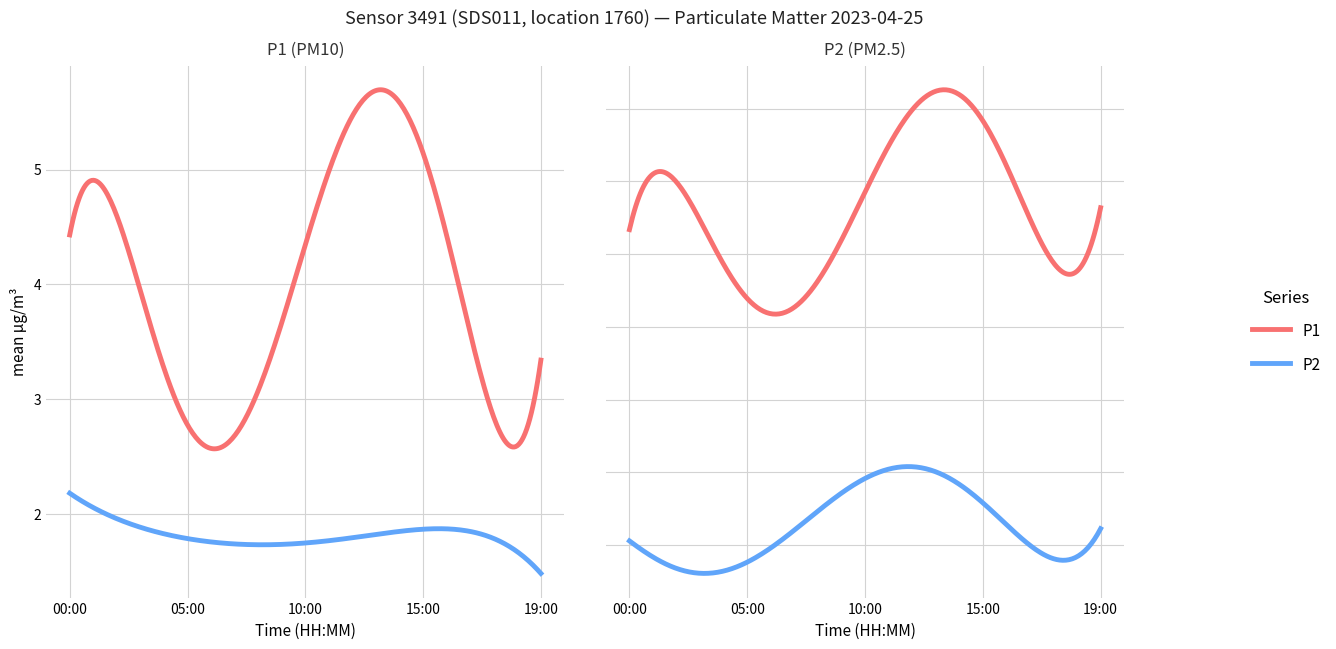

Does the chart have visible grid lines?

Yes